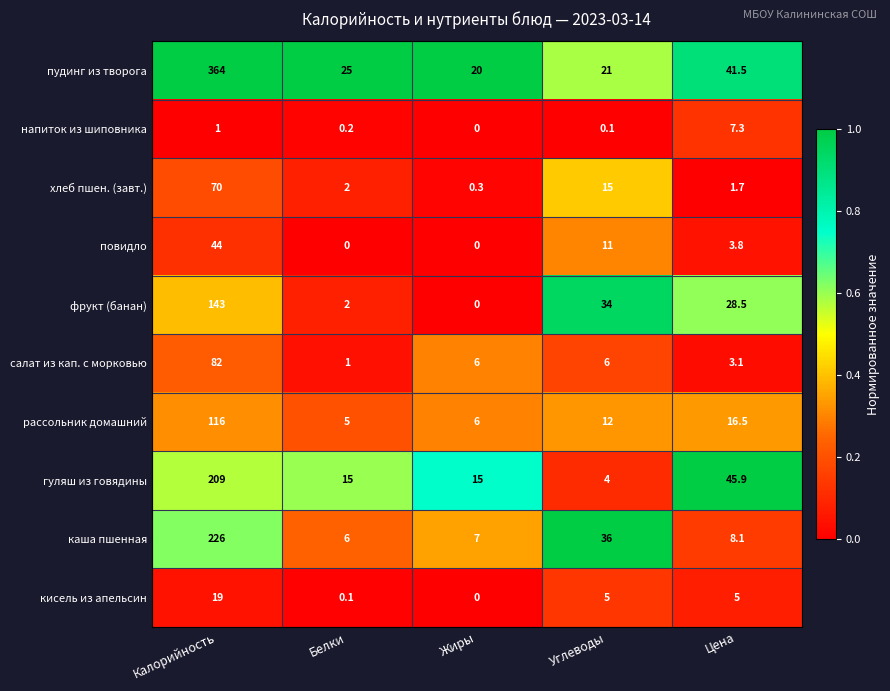

What is the average value of the фрукт (банан) series?

41.5